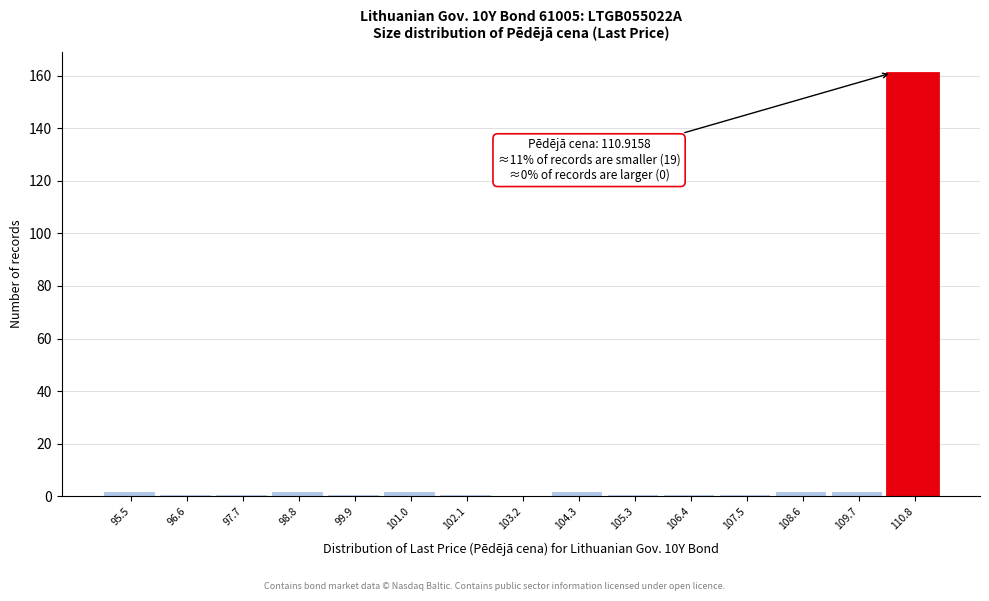

Reading left to right, what are all the values shown in this chart?

95.5=2	96.6=1	97.7=1	98.8=2	99.9=1	101.0=2	102.1=1	103.2=0	104.3=2	105.3=1	106.4=1	107.5=1	108.6=2	109.7=2	110.8=161